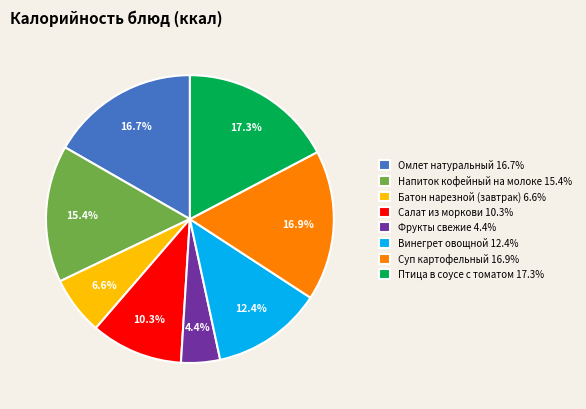

Count the number of slices in the pie.

8